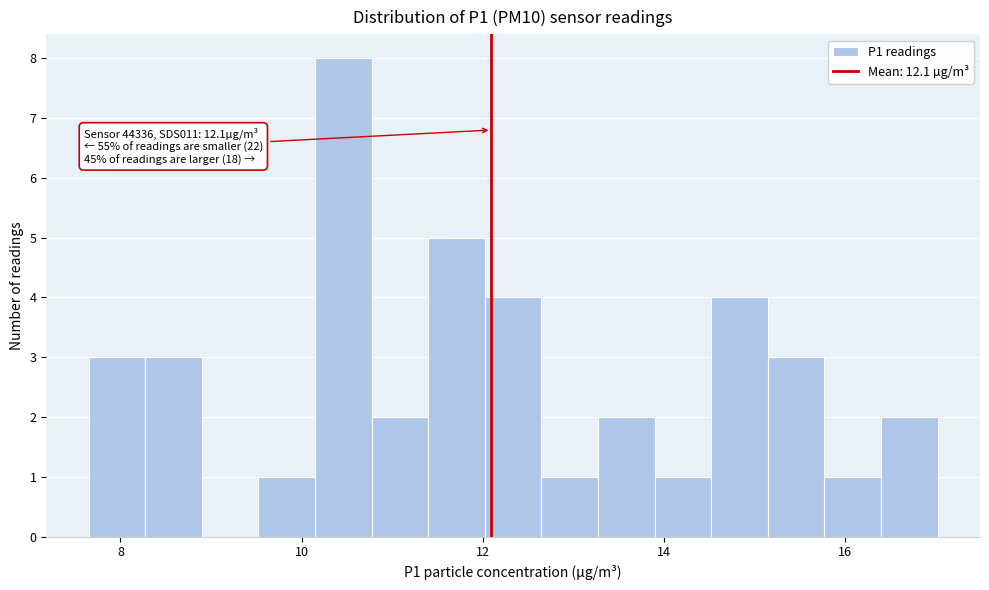

Read against the x-axis, roughly where is the centre of the tallest bar?

10.4